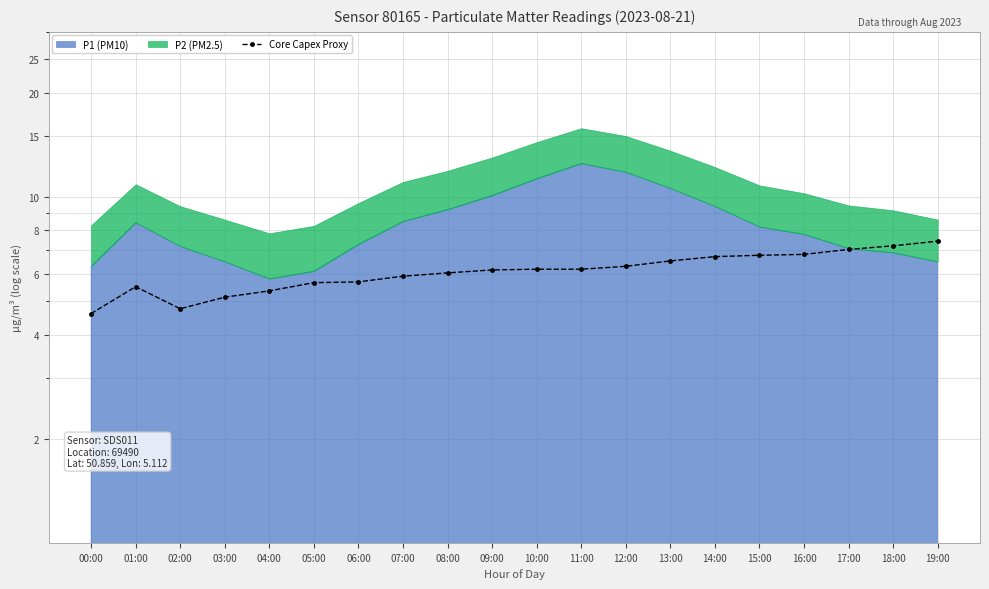

What is the label of the 20th point from the left?

19:00